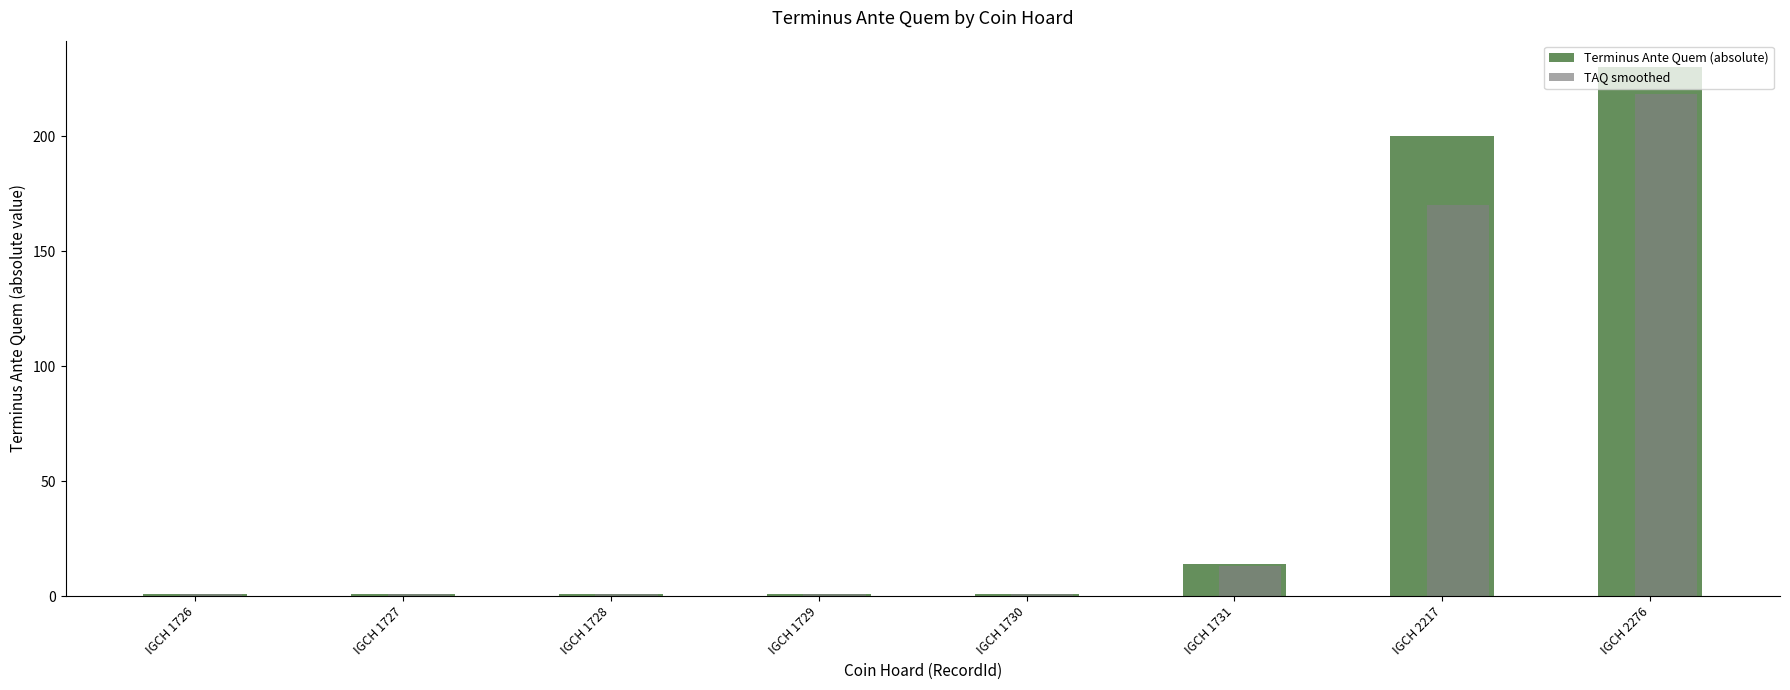

What is the value of the Terminus Ante Quem (absolute) bar at the 6th from the left?

14.0